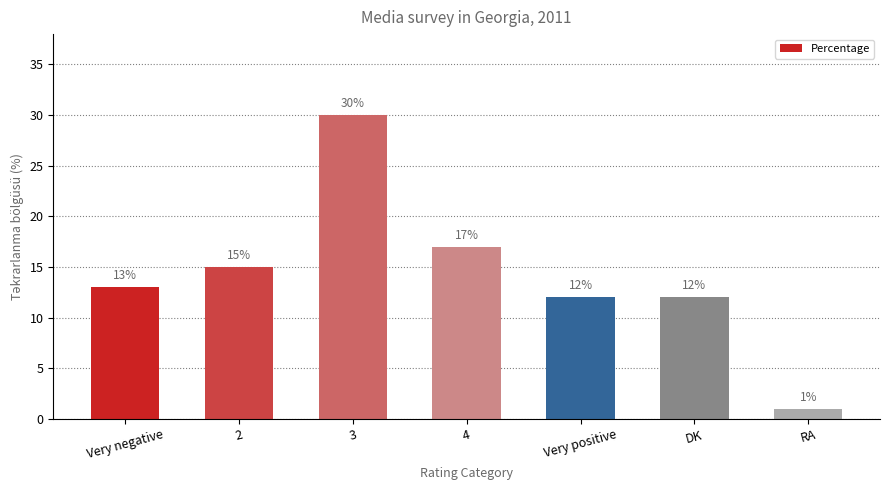

What is the label of the 1st bar from the right?

RA